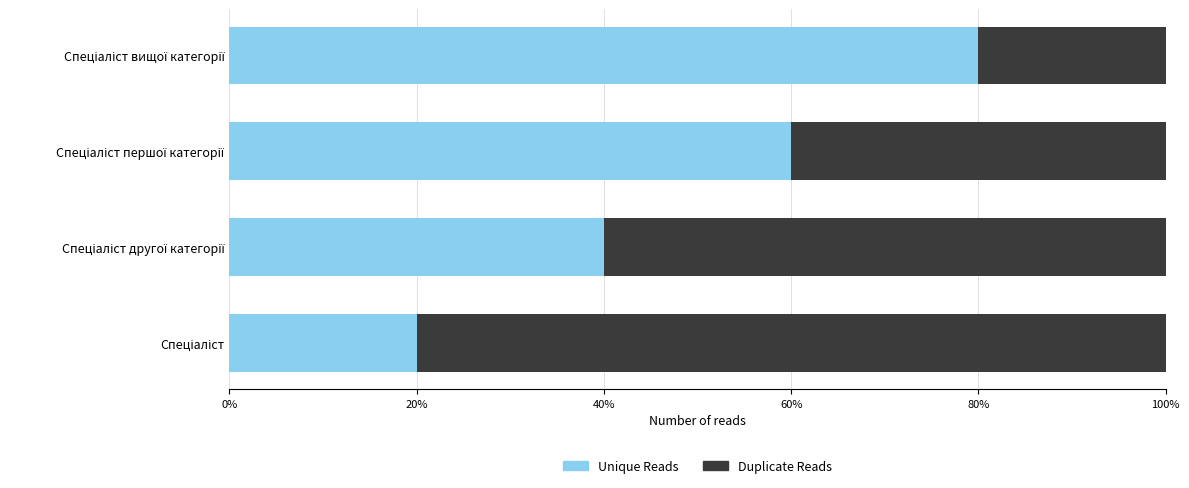

What is the average value of the Unique Reads series?

50